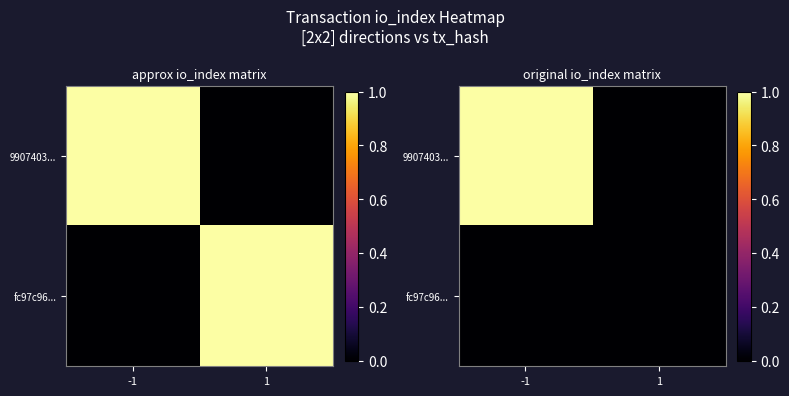

Which series has the largest total across all categories?

9907403...